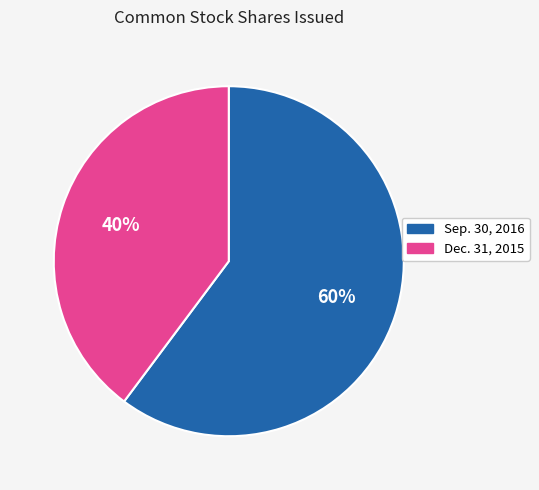

Which category has the biggest portion of the pie?

Sep. 30, 2016